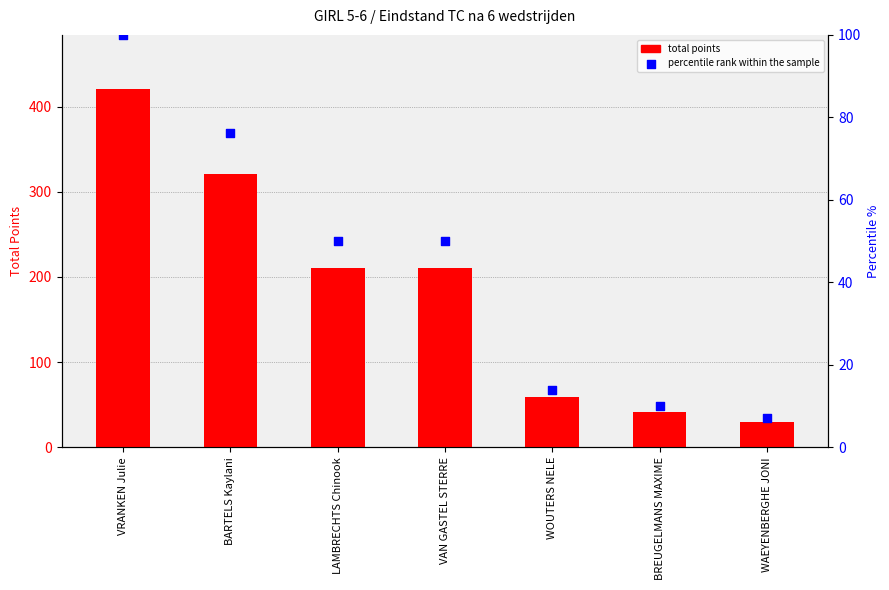

At how many categories does at least one series exceed 300?

2